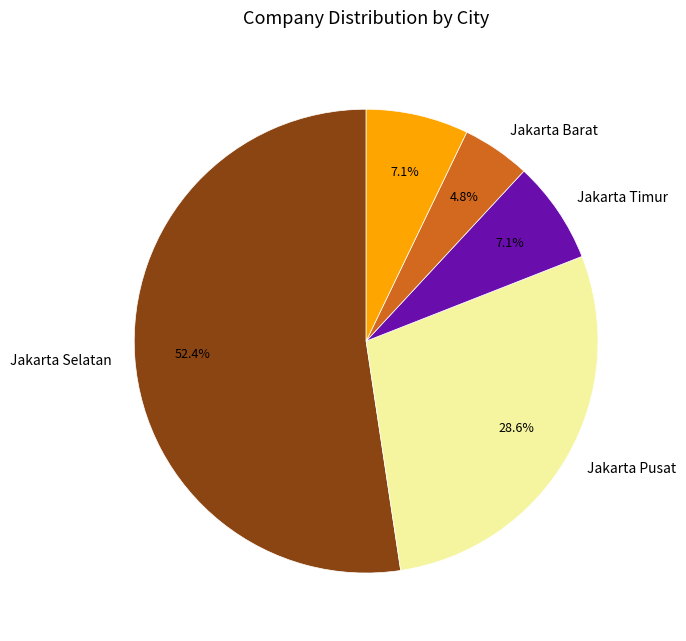

Is there any slice that represents more than half of the pie?

Yes